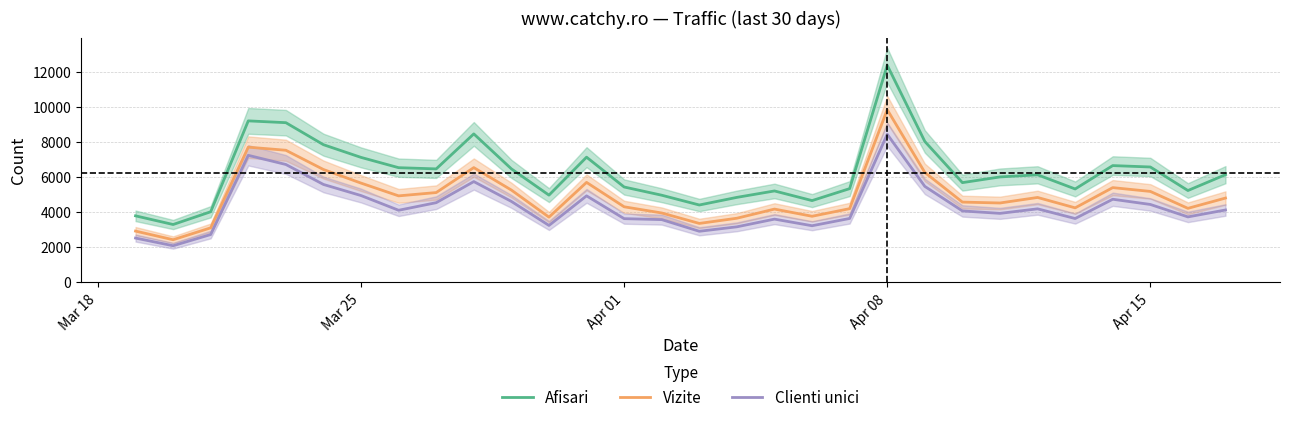

What are all the series names shown in the legend?

Afisari, Vizite, Clienti unici